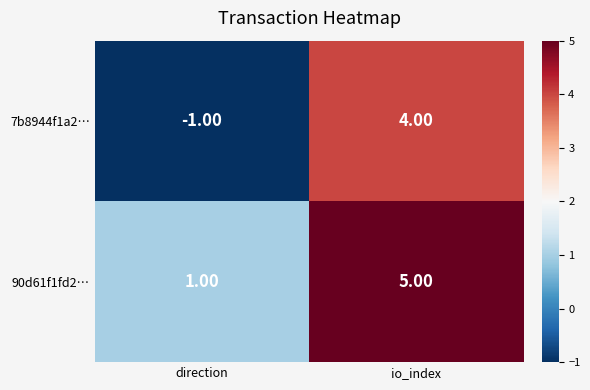

What is the sum of all 7b8944f1a2… values?

3